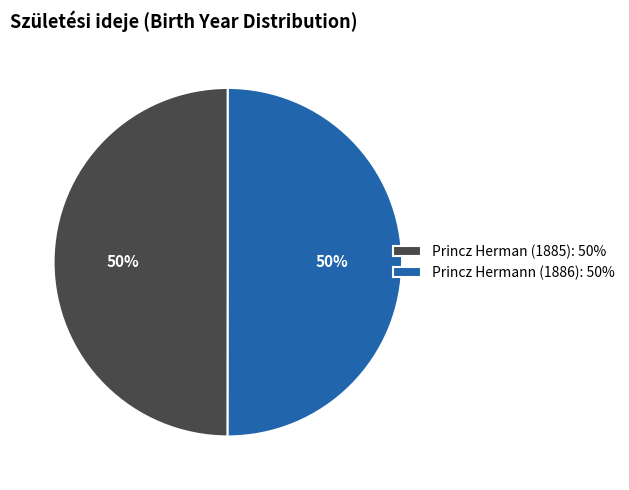

True or false: Princz Hermann (1886) accounts for 50% of the total.

True